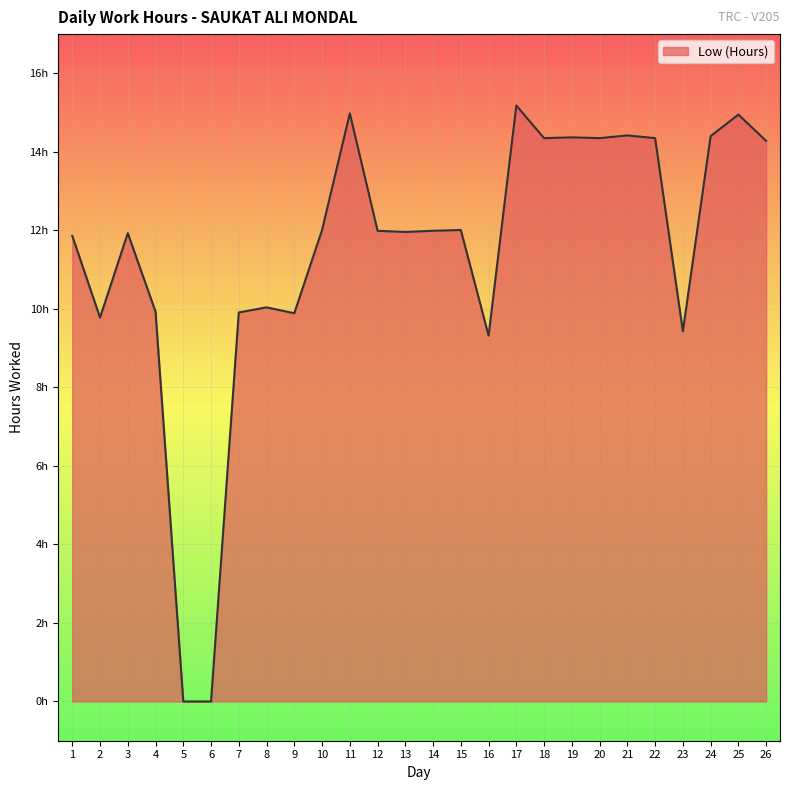

At which category does the data reach its first local valley?

2